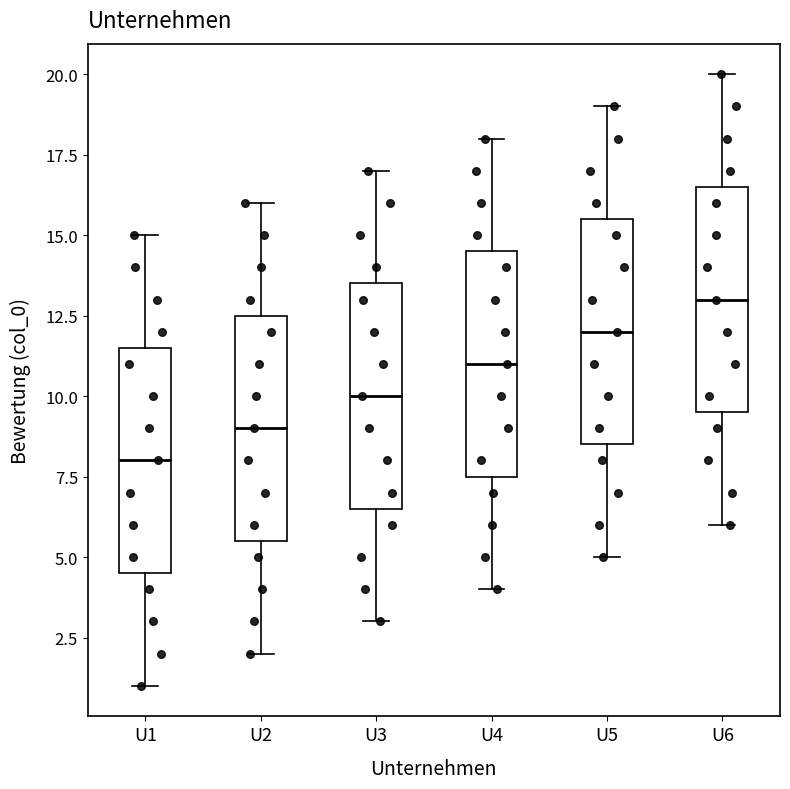

Reading left to right, transcribe this box plot: for each box, give where its median line is, the range the box spans, and where its two whiskers end, as read against the y-axis. The values are not printed on the chart, so give them approximately, as read against the axis.

U1: median 8.0, box 4.5 to 11.5, whiskers 1.0 to 15.0
U2: median 9.0, box 5.5 to 12.5, whiskers 2.0 to 16.0
U3: median 10.0, box 6.5 to 13.5, whiskers 3.0 to 17.0
U4: median 11.0, box 7.5 to 14.5, whiskers 4.0 to 18.0
U5: median 12.0, box 8.5 to 15.5, whiskers 5.0 to 19.0
U6: median 13.0, box 9.5 to 16.5, whiskers 6.0 to 20.0